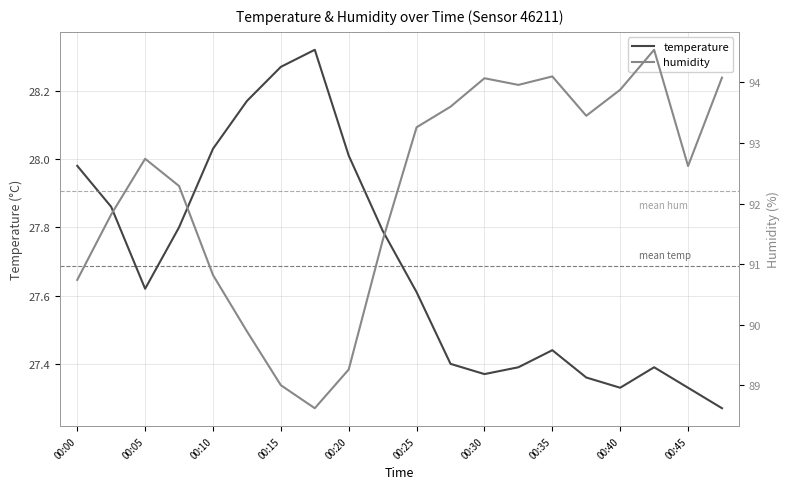

How many interior local peaks does the temperature series have?

3